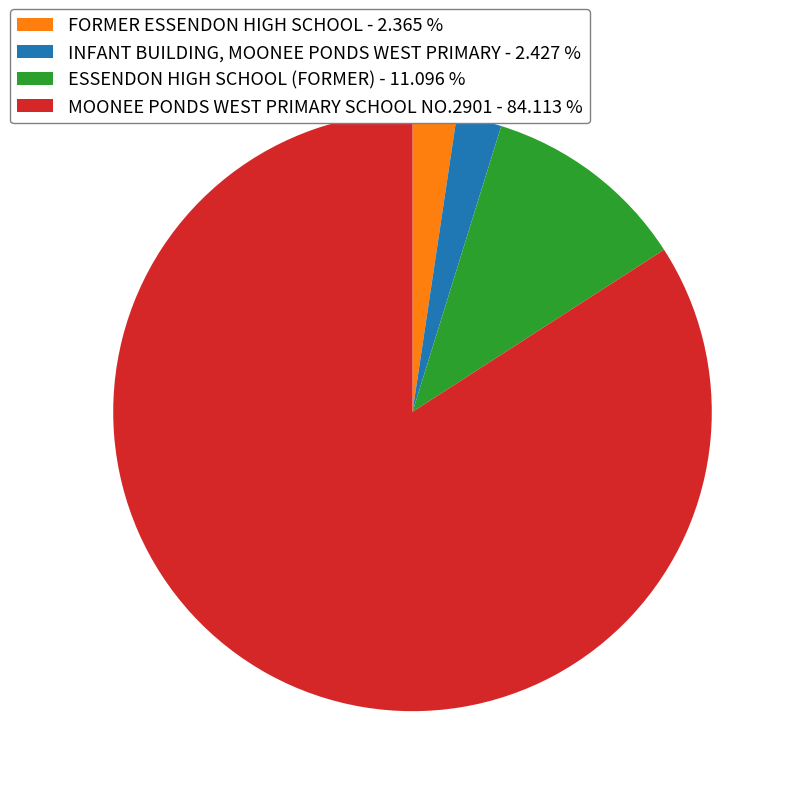

Do MOONEE PONDS WEST PRIMARY SCHOOL NO.2901 and FORMER ESSENDON HIGH SCHOOL together represent more than half of the pie?

Yes